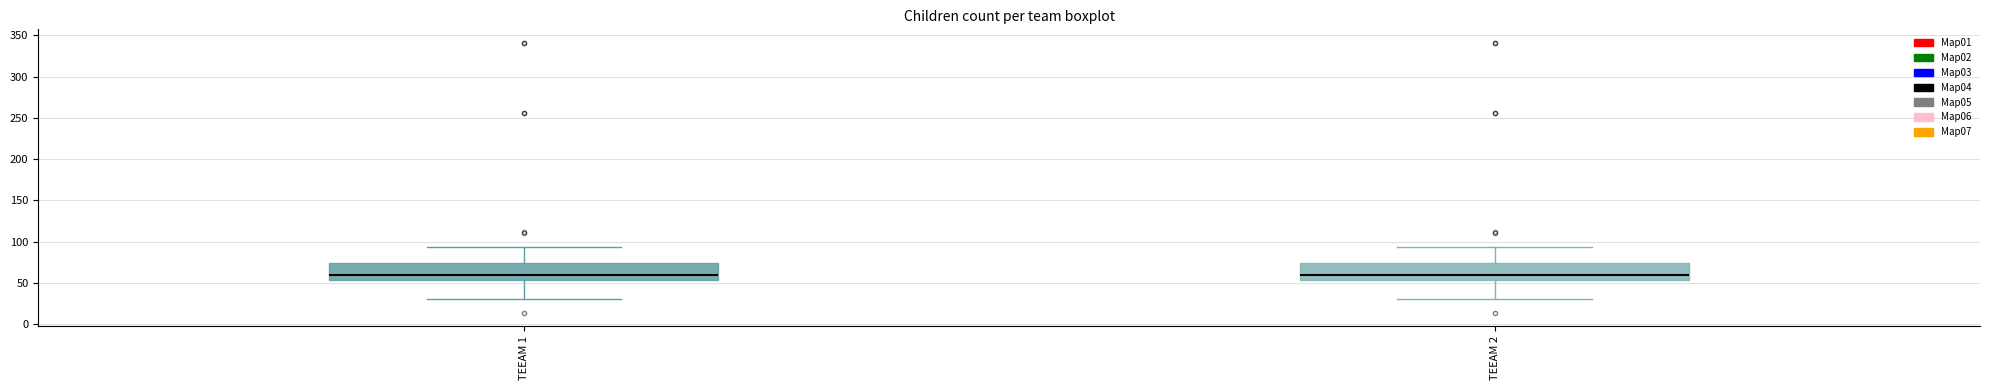

Reading left to right, transcribe this box plot: for each box, give where its median line is, the range the box spans, and where its two whiskers end, as read against the y-axis. The values are not printed on the chart, so give them approximately, as read against the axis.

TEEAM 1: median 60, box 55 to 75, whiskers 30 to 95
TEEAM 2: median 60, box 55 to 75, whiskers 30 to 95